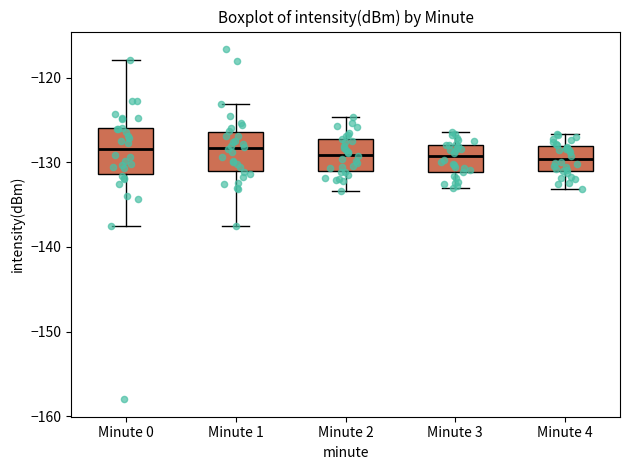

Reading left to right, read every box against the y-axis: the position of its median line, the range the box covers, and the ends of its whiskers. The values are not printed on the chart, so give them approximately, as read against the axis.

Minute 0: median -128, box -131 to -126, whiskers -138 to -118
Minute 1: median -128, box -131 to -126, whiskers -137 to -123
Minute 2: median -129, box -131 to -127, whiskers -133 to -125
Minute 3: median -129, box -131 to -128, whiskers -133 to -126
Minute 4: median -130, box -131 to -128, whiskers -133 to -127